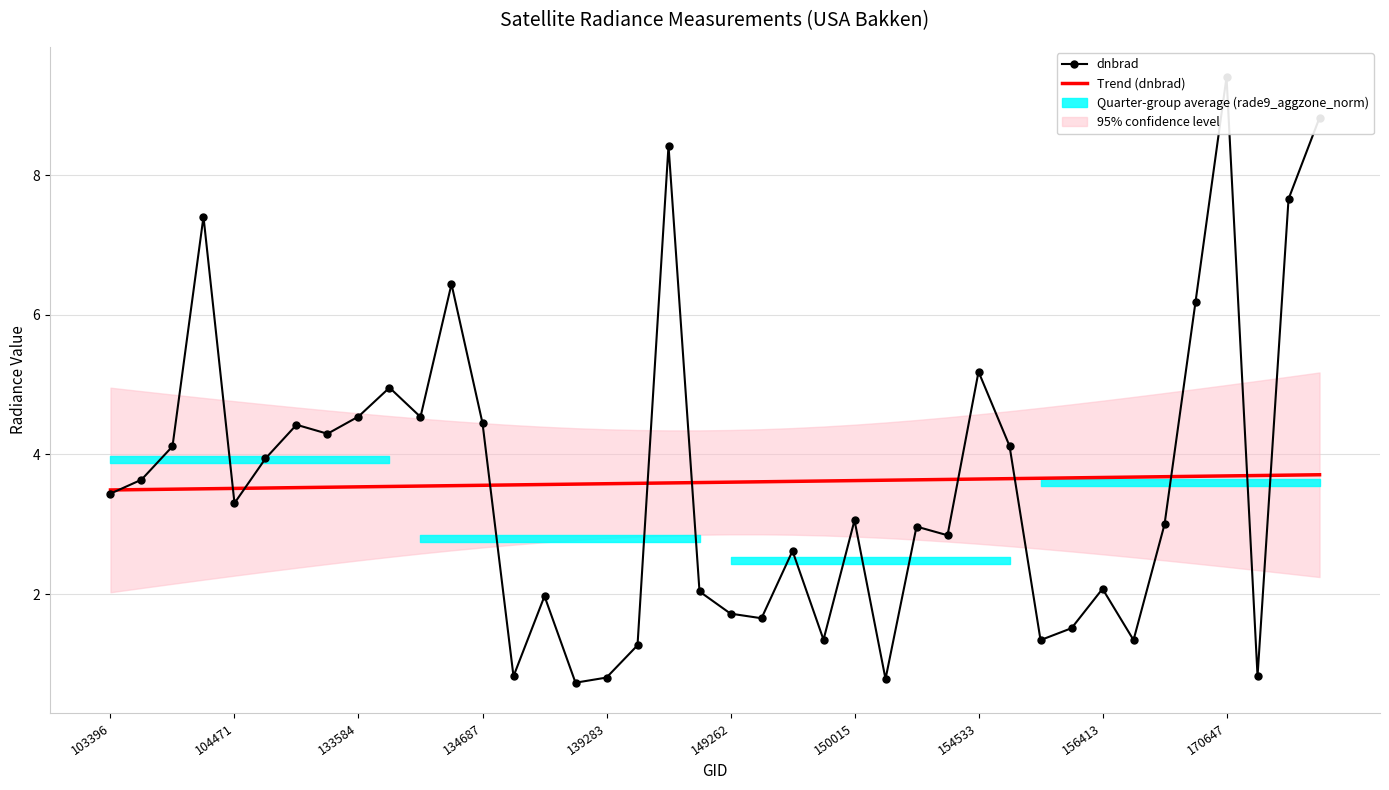

At how many categories does at least one series exceed 0?

40